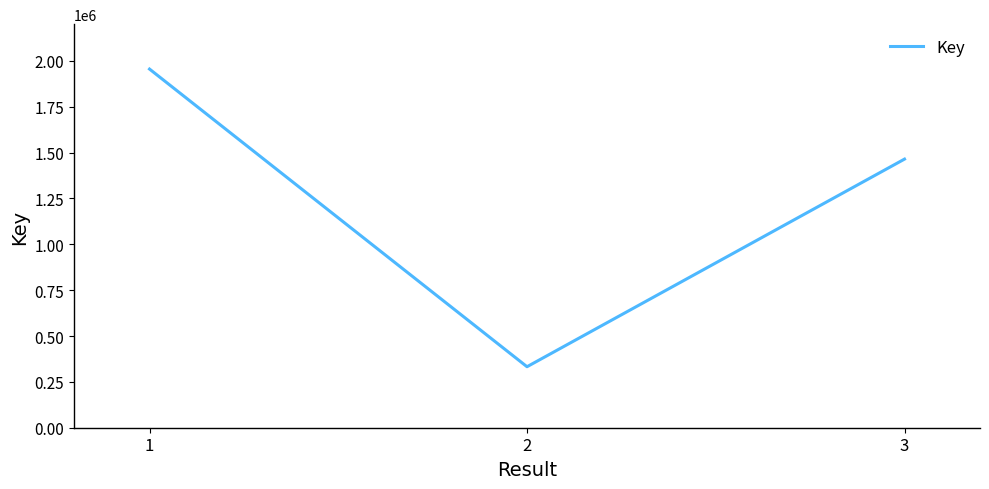

What is the change in value from 2 to 3?

+1131825